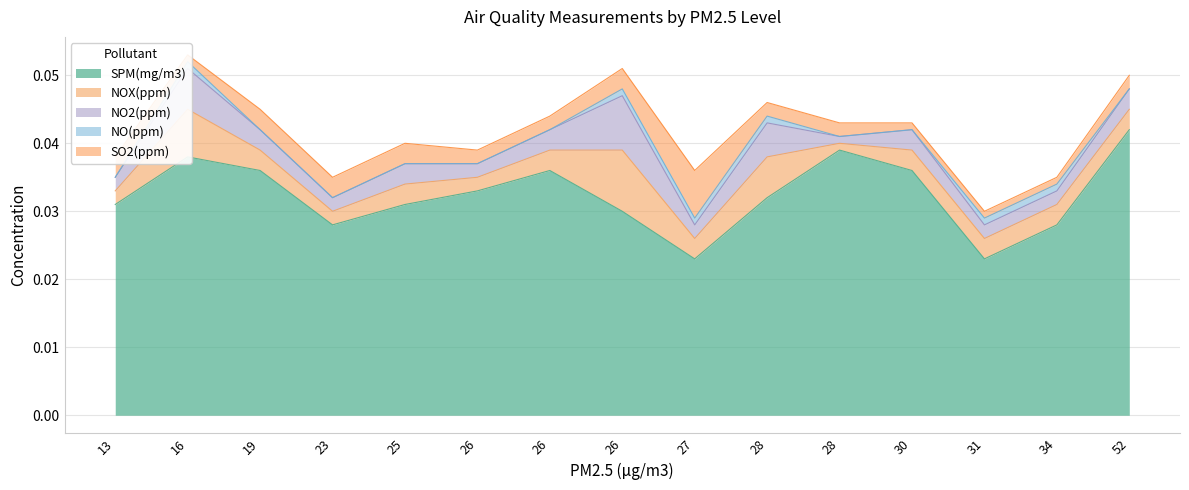

Which category has the highest value across all series?

52